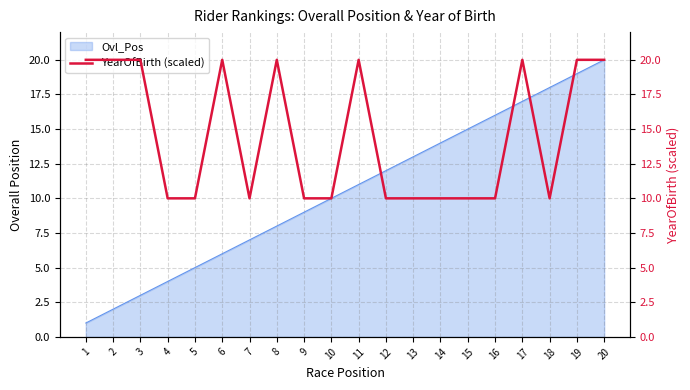

Which has a higher value, 18 or 12?

18